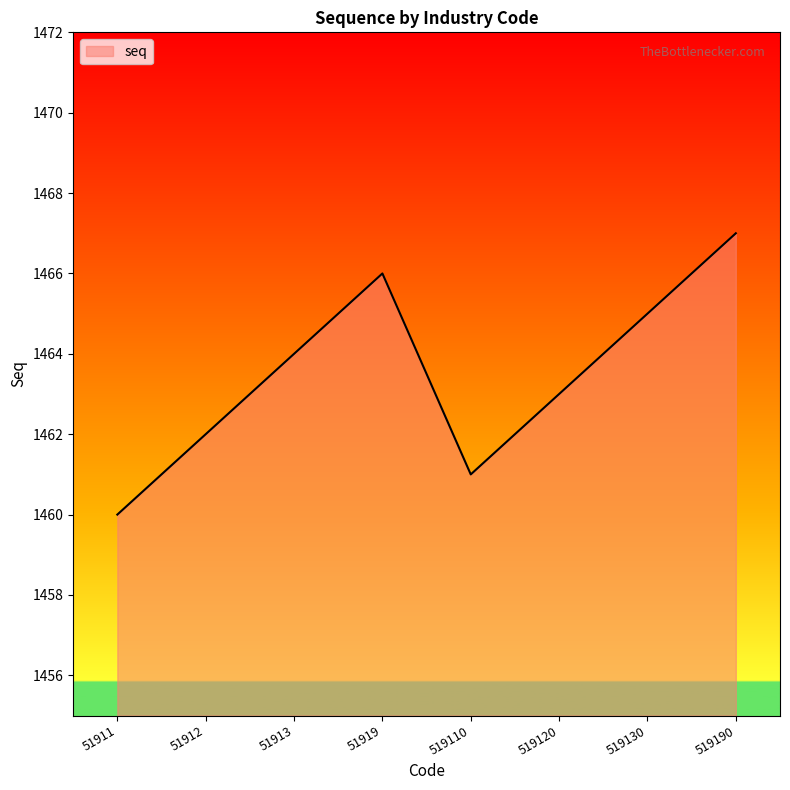

What is the change in value from 51912 to 519130?

+3